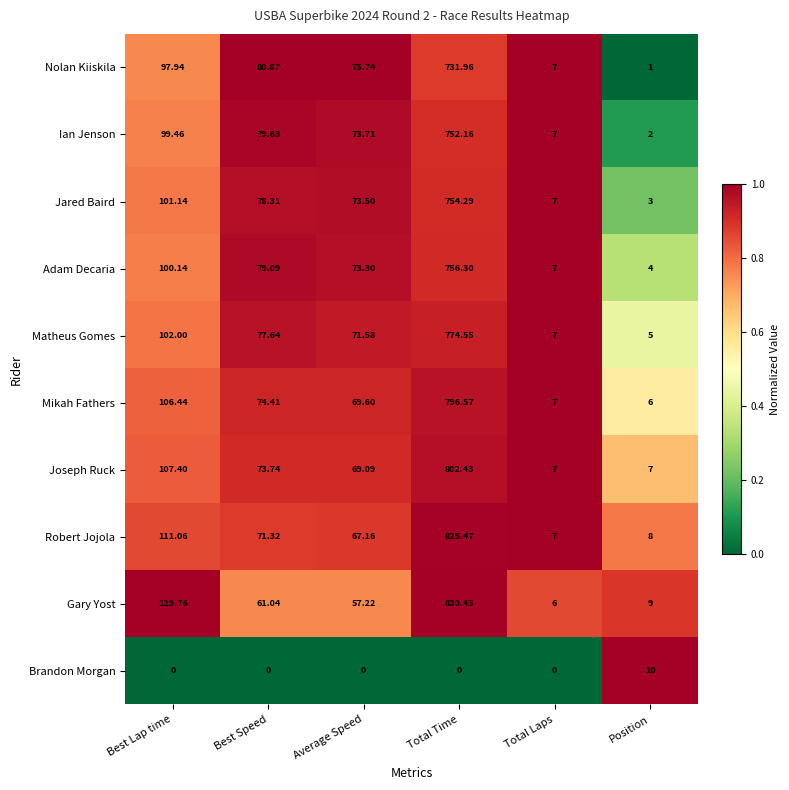

At which label does Nolan Kiiskila first exceed 80?

Best Lap time